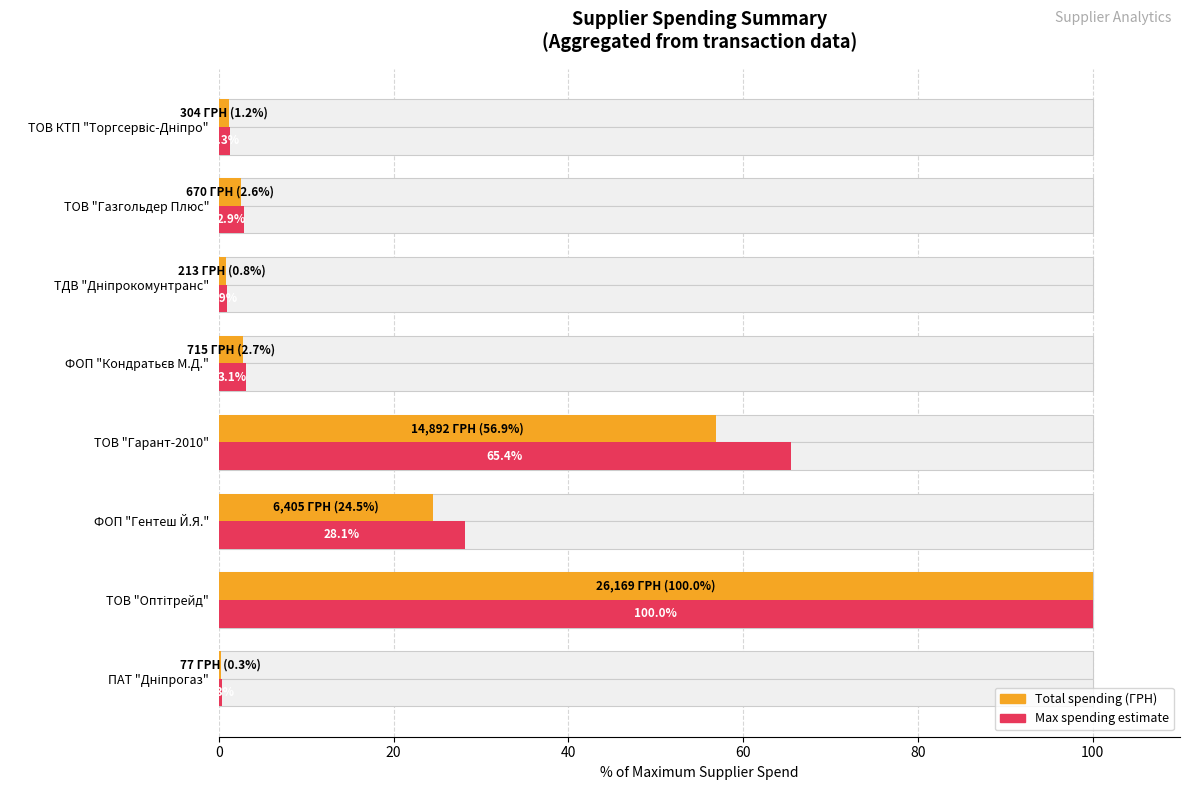

How many values in the Total spending (ГРН) series are below 2?

3